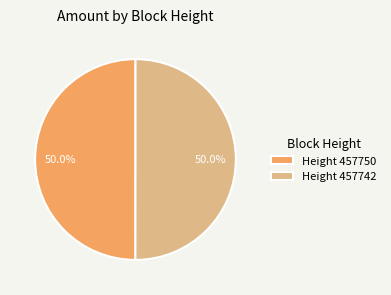

True or false: Height 457750 accounts for 36% of the total.

False